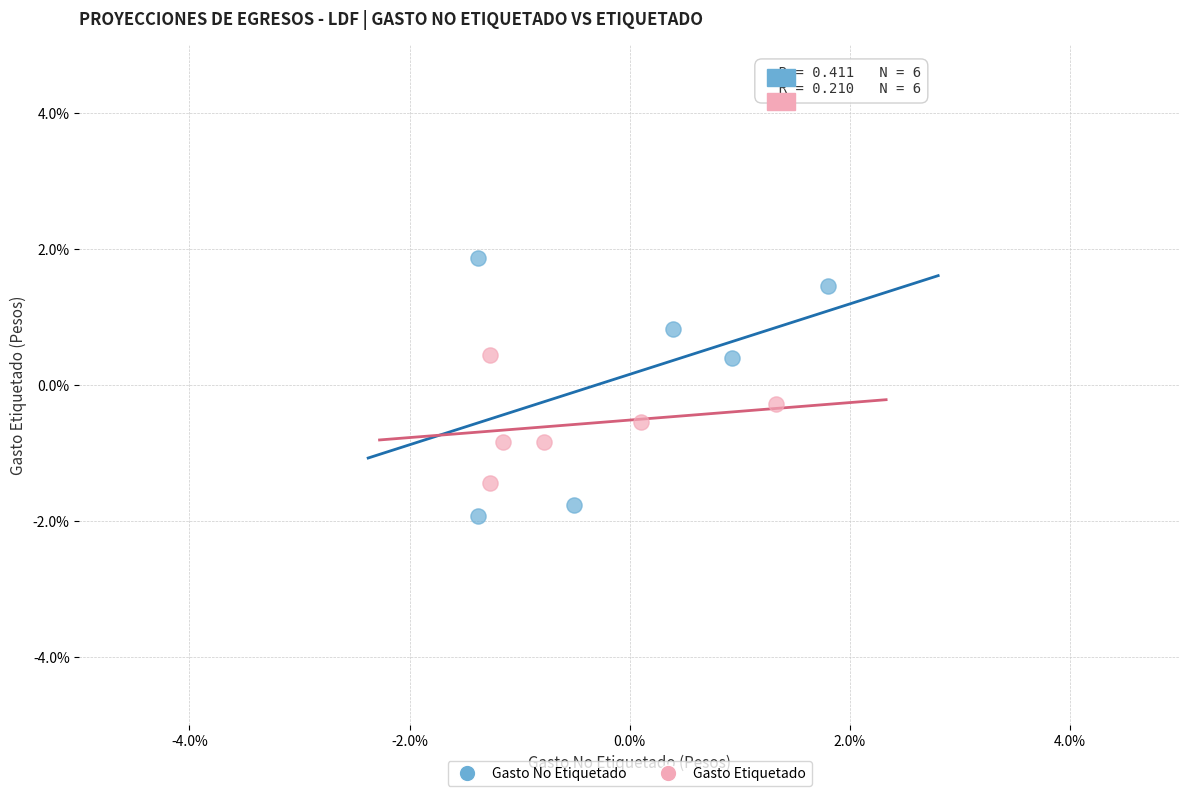

Which series contains the highest Y value?

Gasto No Etiquetado